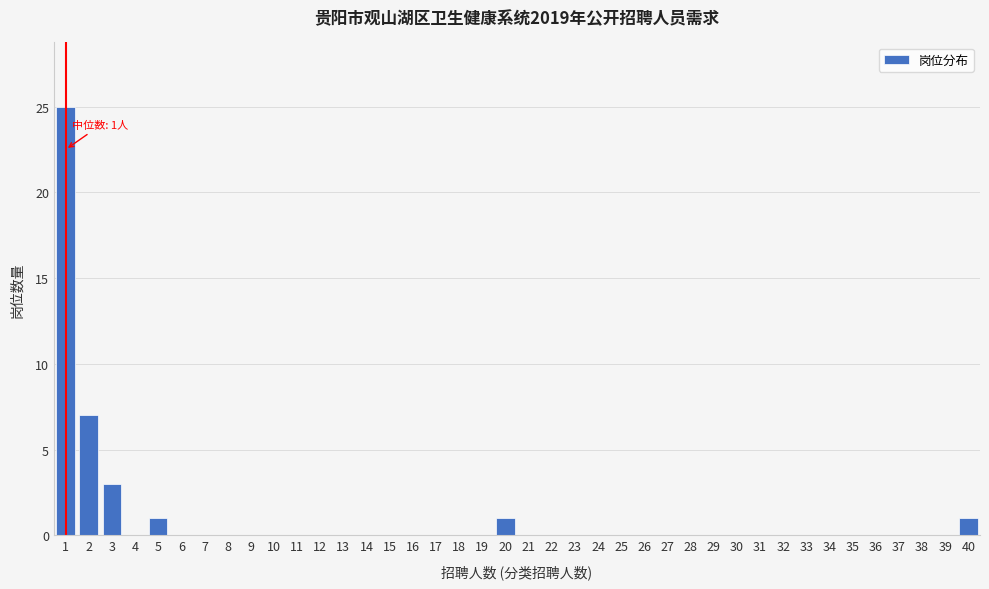

The value at 5 is 1. True or false?

True